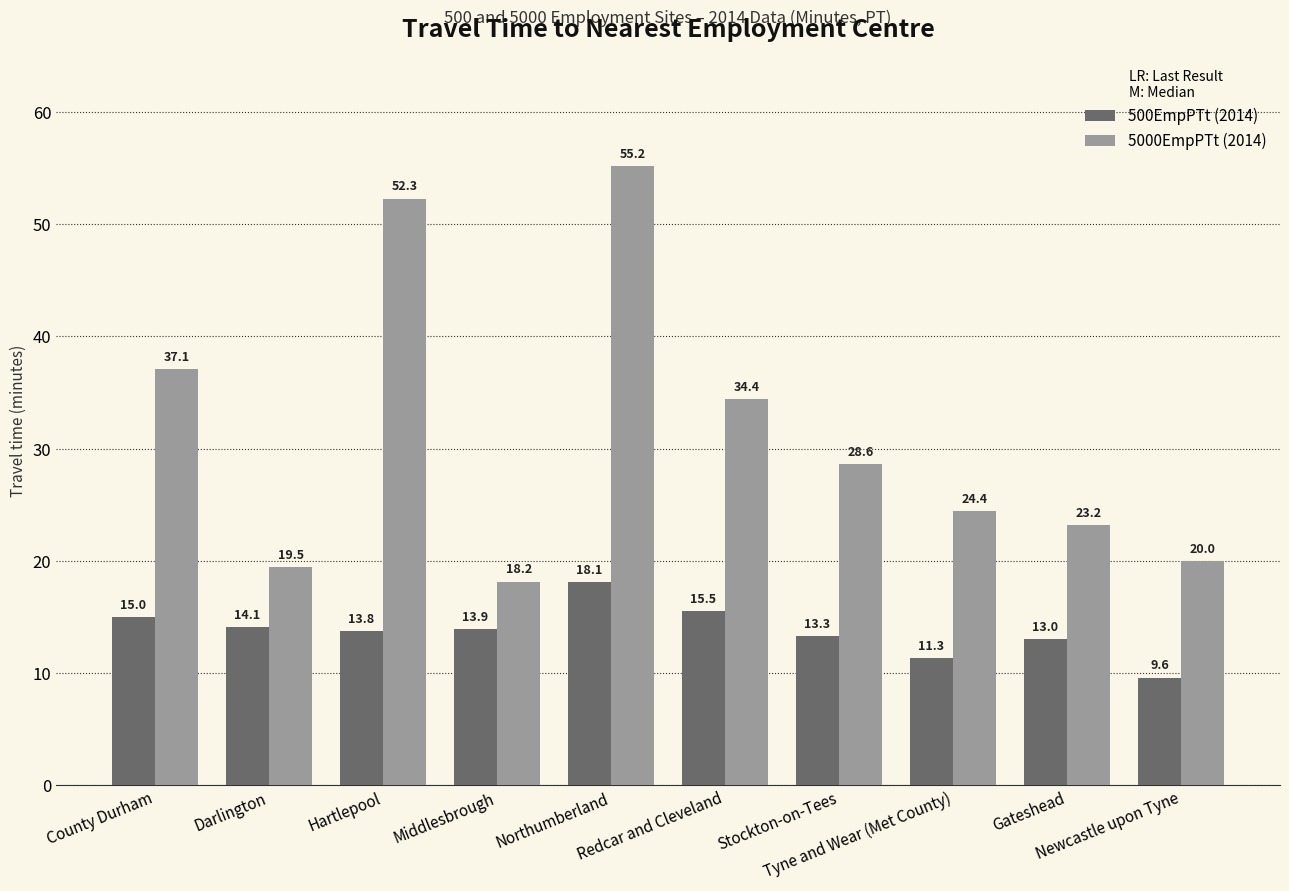

Reading right to left, list all the values displayed in this chart.

500EmpPTt (2014): Newcastle upon Tyne=9.6	Gateshead=13.0	Tyne and Wear (Met County)=11.3	Stockton-on-Tees=13.3	Redcar and Cleveland=15.5	Northumberland=18.1	Middlesbrough=13.9	Hartlepool=13.8	Darlington=14.1	County Durham=15.0
5000EmpPTt (2014): Newcastle upon Tyne=20.0	Gateshead=23.2	Tyne and Wear (Met County)=24.4	Stockton-on-Tees=28.6	Redcar and Cleveland=34.4	Northumberland=55.2	Middlesbrough=18.2	Hartlepool=52.3	Darlington=19.5	County Durham=37.1